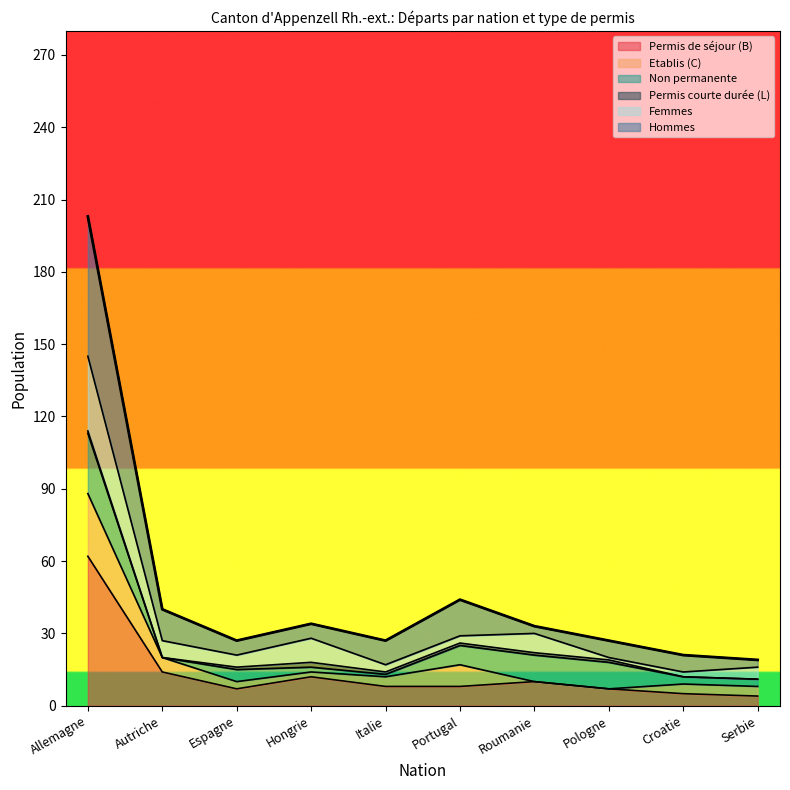

At which category is the sum across all series the highest?

Allemagne